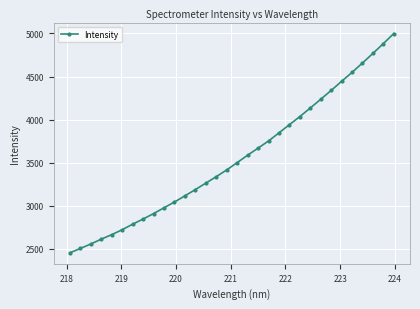

Does the chart display data point markers on the line(s)?

Yes